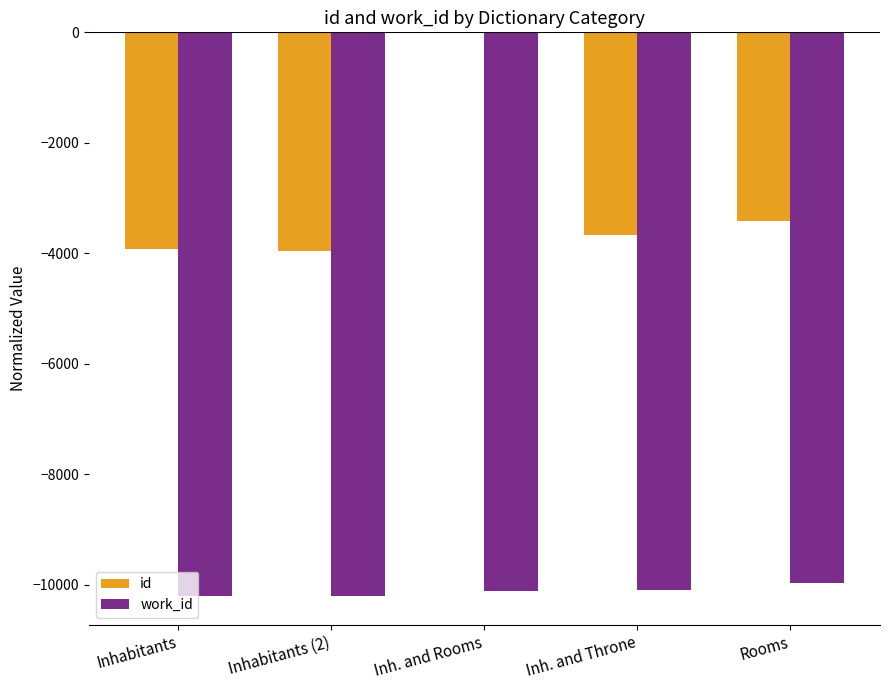

At which label does id first exceed -3676?

Inh. and Rooms